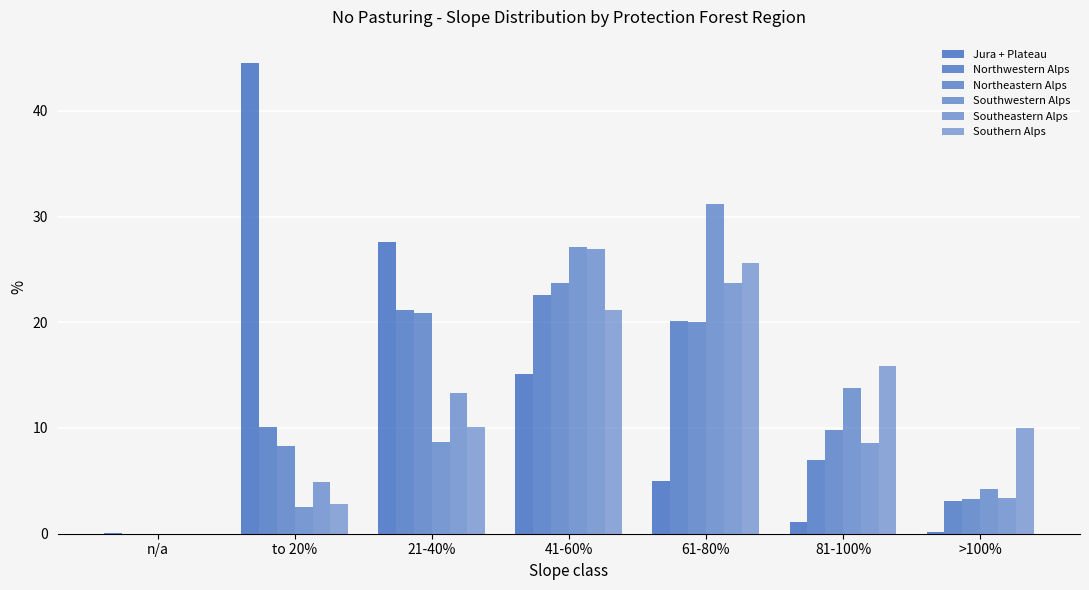

List the labels in order of Jura + Plateau value, largest first.

to 20%, 21-40%, 41-60%, 61-80%, 81-100%, >100%, n/a